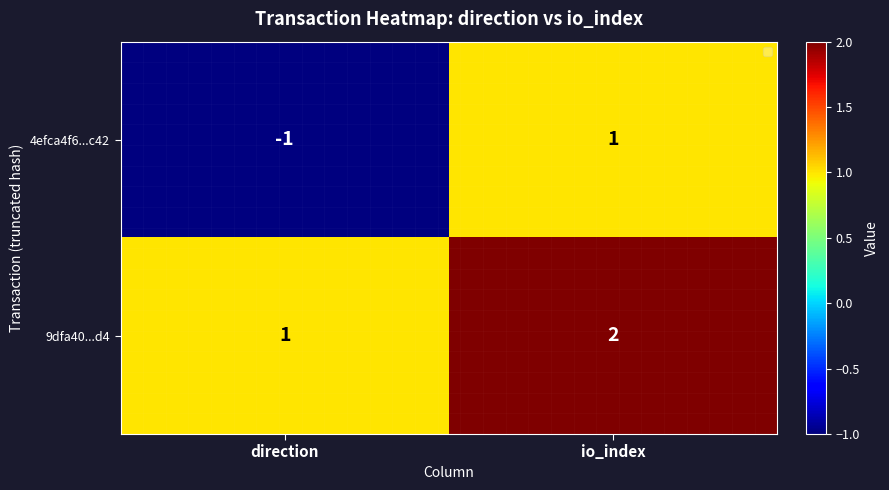

Which label corresponds to the smallest value in the chart?

direction